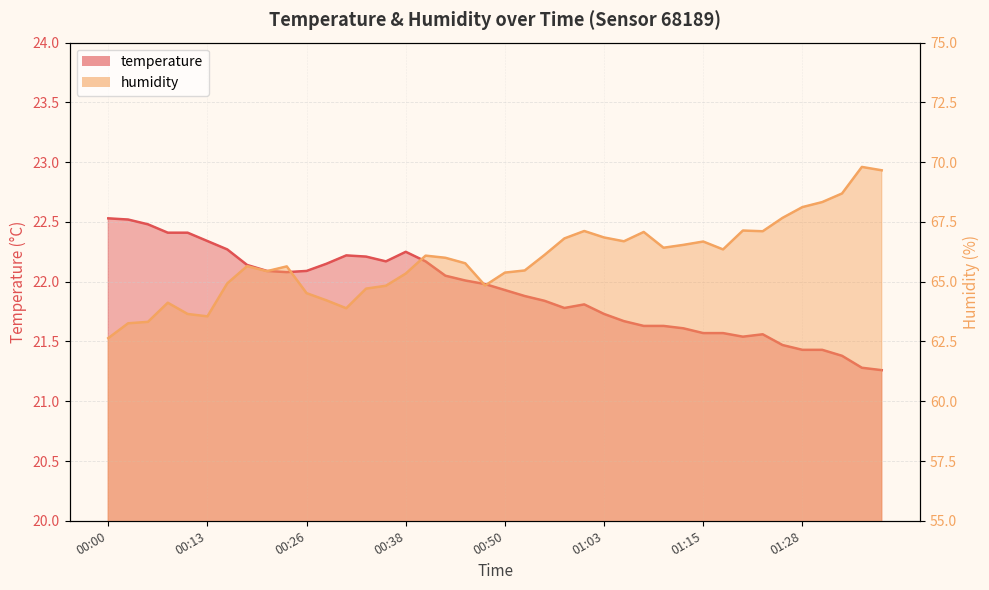

Reading left to right, extract all data points from this chart.

temperature: 00:00=22.5	00:03=22.5	00:06=22.5	00:08=22.4	00:11=22.4	00:13=22.3	00:16=22.3	00:18=22.1	00:21=22.1	00:23=22.1	00:26=22.1	00:28=22.1	00:31=22.2	00:33=22.2	00:36=22.2	00:38=22.2	00:41=22.2	00:43=22.1	00:46=22.0	00:48=22.0	00:50=21.9	00:53=21.9	00:55=21.8	00:58=21.8	01:00=21.8	01:03=21.7	01:06=21.7	01:08=21.6	01:11=21.6	01:13=21.6	01:15=21.6	01:18=21.6	01:20=21.5	01:23=21.6	01:25=21.5	01:28=21.4	01:30=21.4	01:33=21.4	01:35=21.3	01:38=21.3
humidity: 00:00=62.6	00:03=63.3	00:06=63.3	00:08=64.1	00:11=63.6	00:13=63.5	00:16=64.9	00:18=65.7	00:21=65.4	00:23=65.6	00:26=64.5	00:28=64.2	00:31=63.9	00:33=64.7	00:36=64.8	00:38=65.3	00:41=66.1	00:43=66.0	00:46=65.8	00:48=64.8	00:50=65.4	00:53=65.5	00:55=66.1	00:58=66.8	01:00=67.1	01:03=66.8	01:06=66.7	01:08=67.1	01:11=66.4	01:13=66.5	01:15=66.7	01:18=66.3	01:20=67.1	01:23=67.1	01:25=67.7	01:28=68.1	01:30=68.3	01:33=68.7	01:35=69.8	01:38=69.7